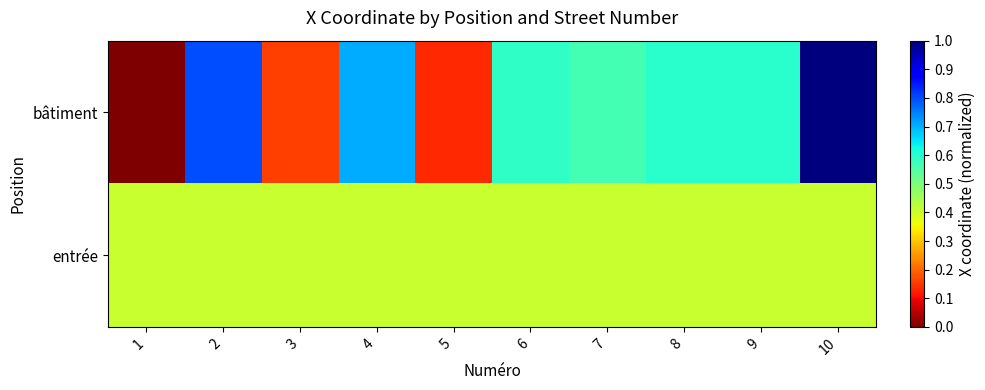

Count the number of data series in this chart.

2